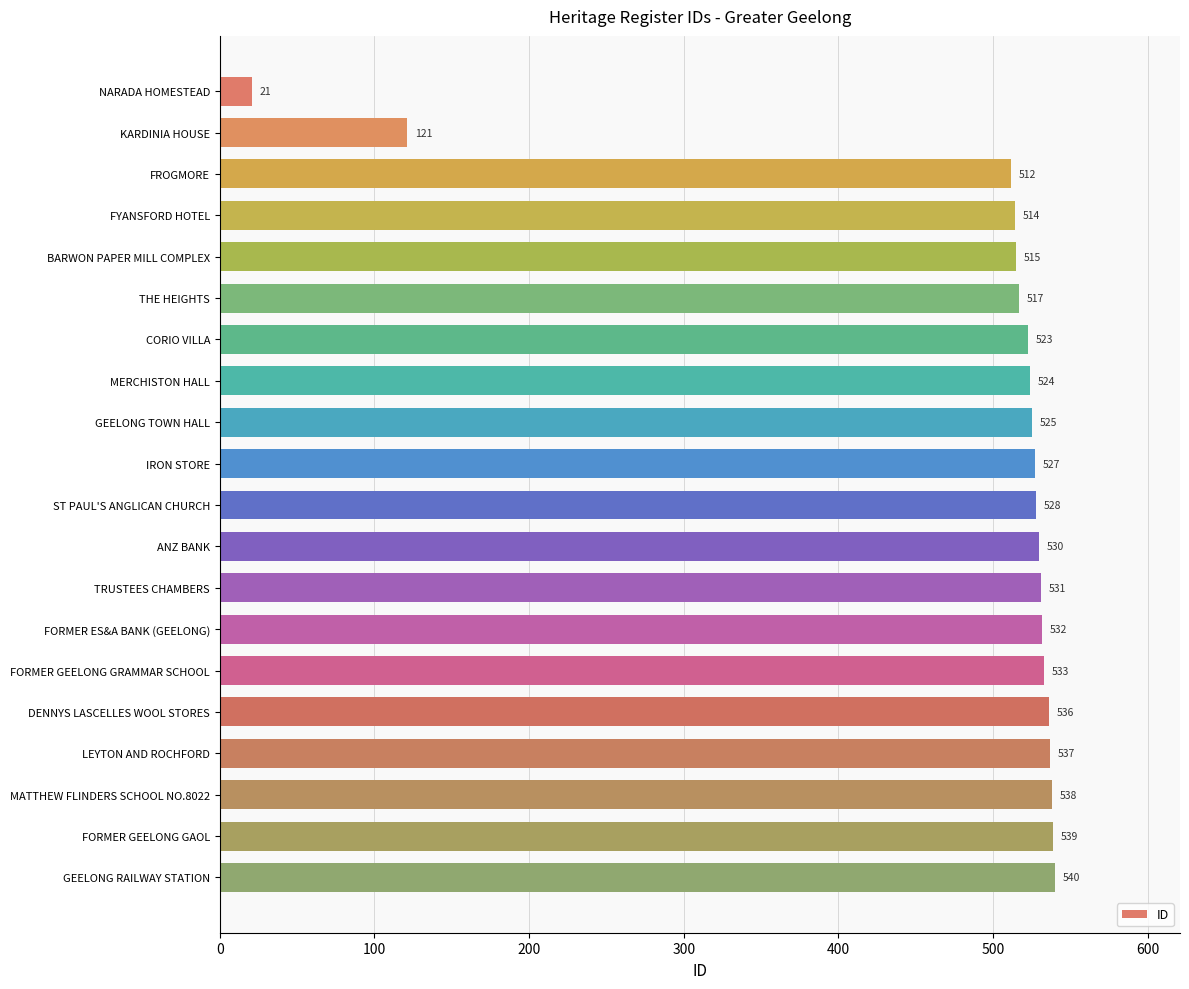

How many bars are there in total?

20